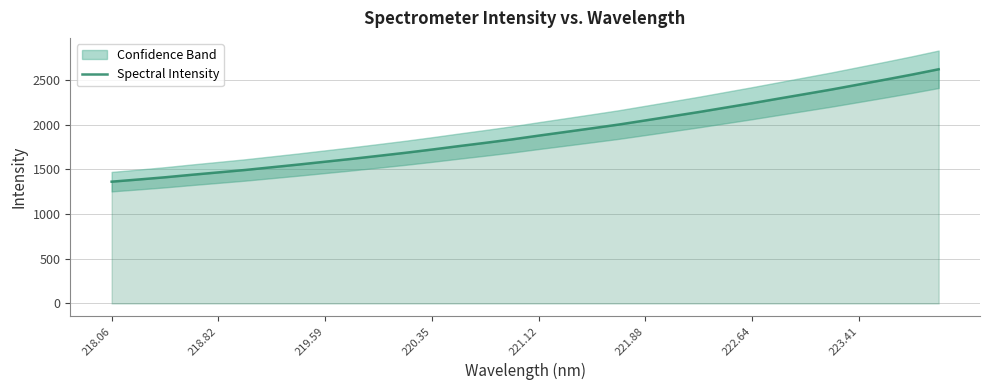

Is it true that Spectral Intensity equals 450.0 at 218.06?

False